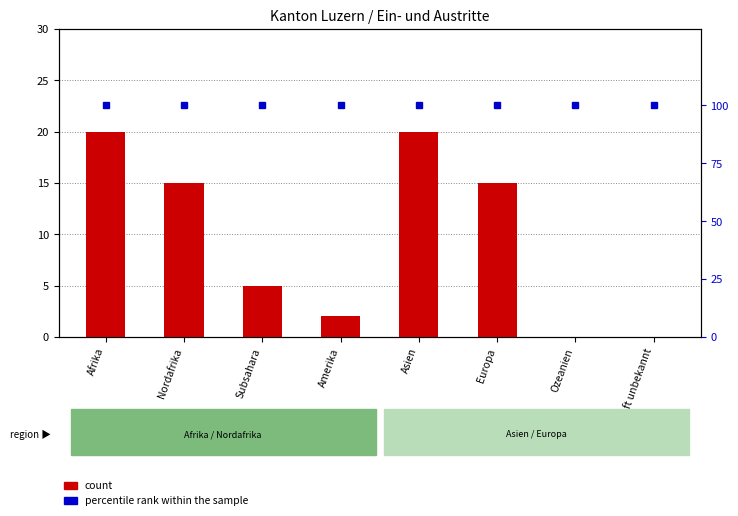

The value of percentile rank within the sample at Afrika is 100. True or false?

True